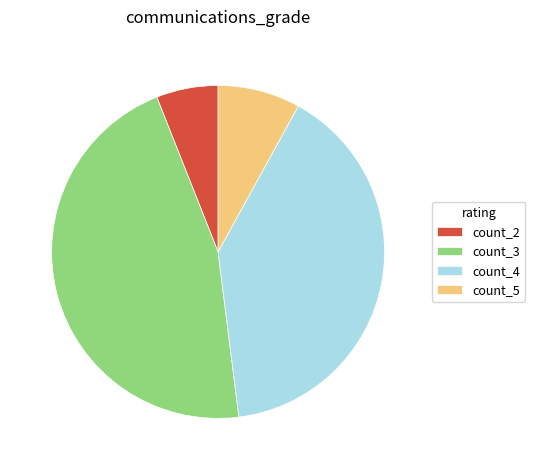

Which category has the smallest portion of the pie?

count_2